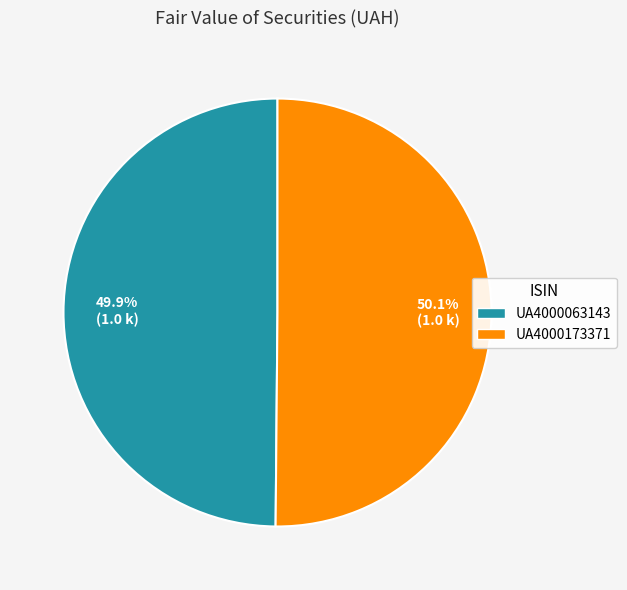

What portion of the pie excludes UA4000173371?

49.9%